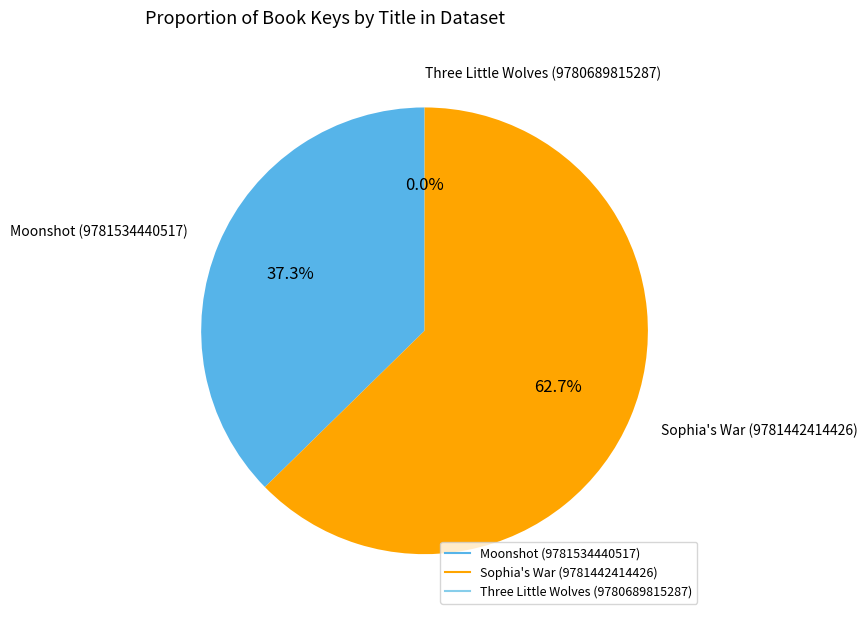

Is there any slice that represents more than half of the pie?

Yes